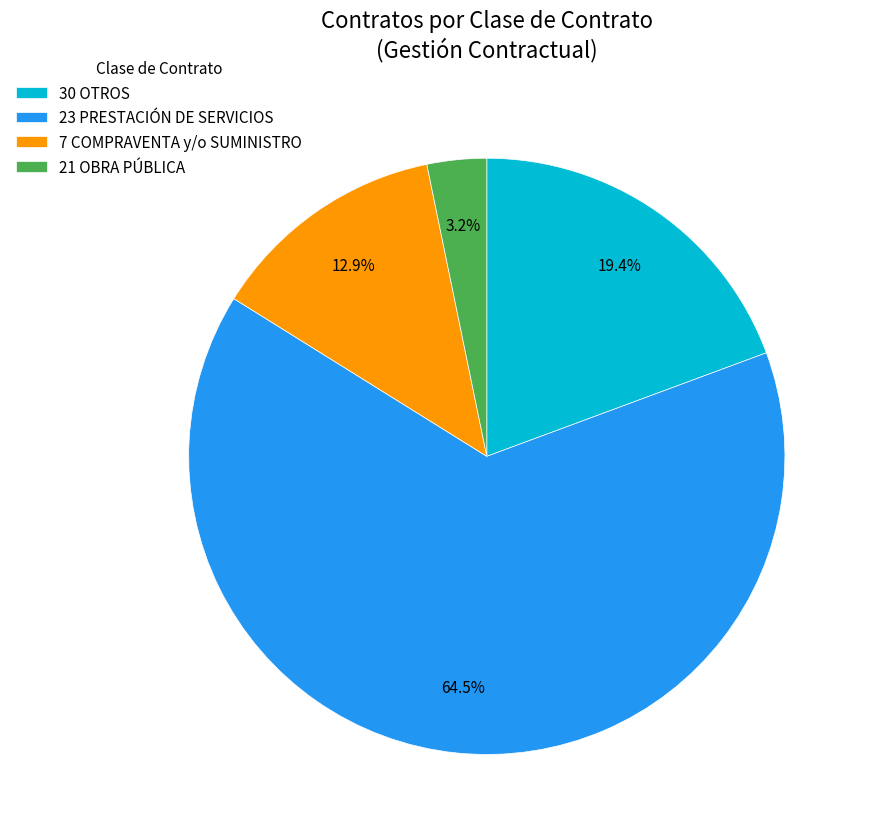

Is the sum of 21 OBRA PÚBLICA and 30 OTROS greater than half?

No